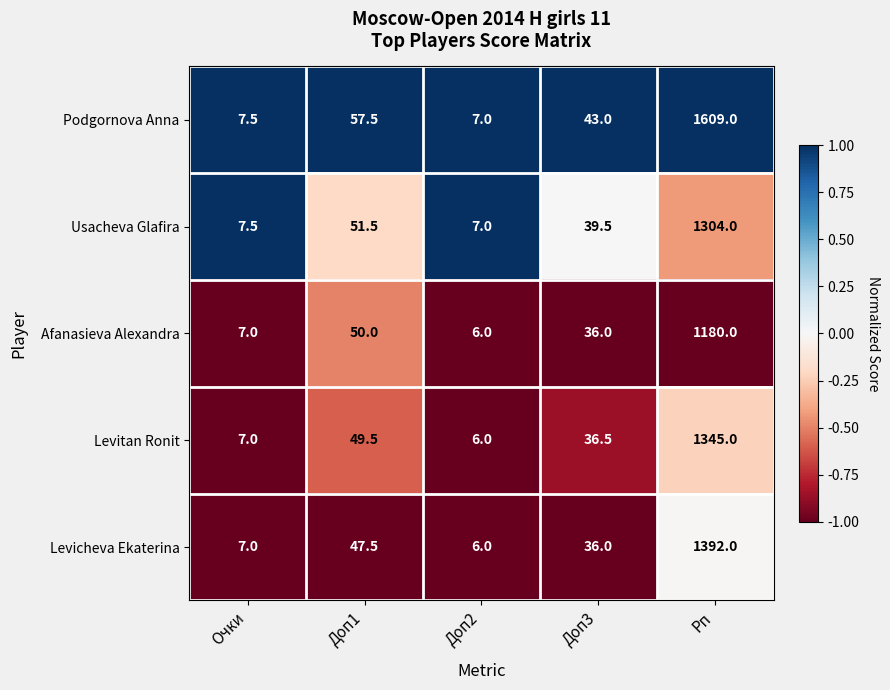

The Podgornova Anna series shows 7.5 at Очки. True or false?

True